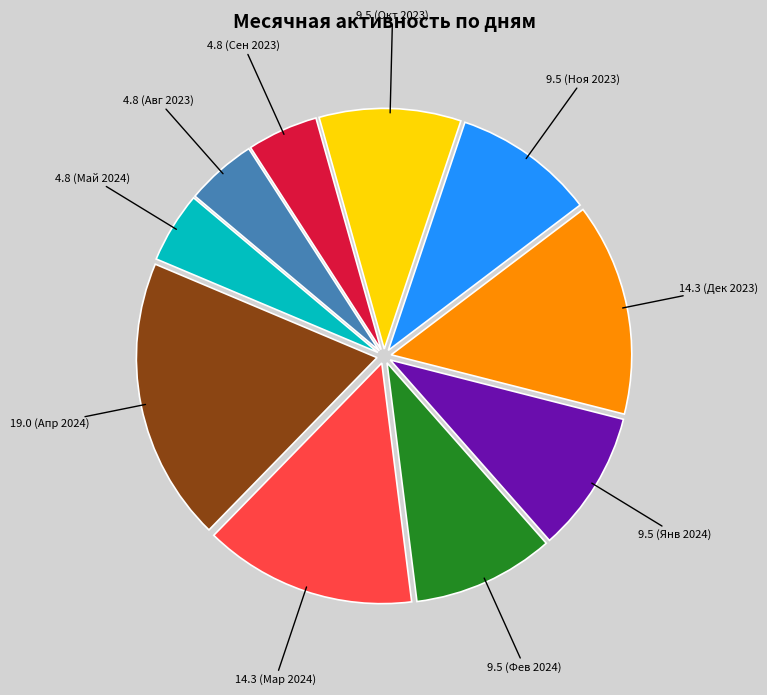

Is there any slice that represents more than half of the pie?

No